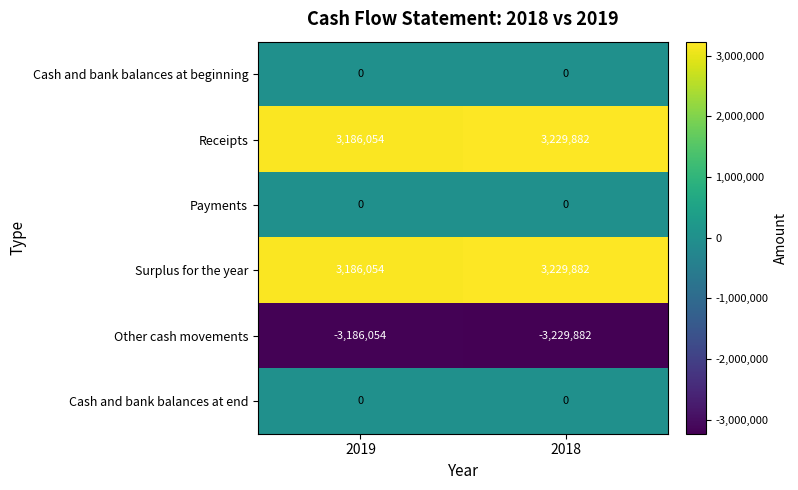

What is the smallest value displayed?

-3229882